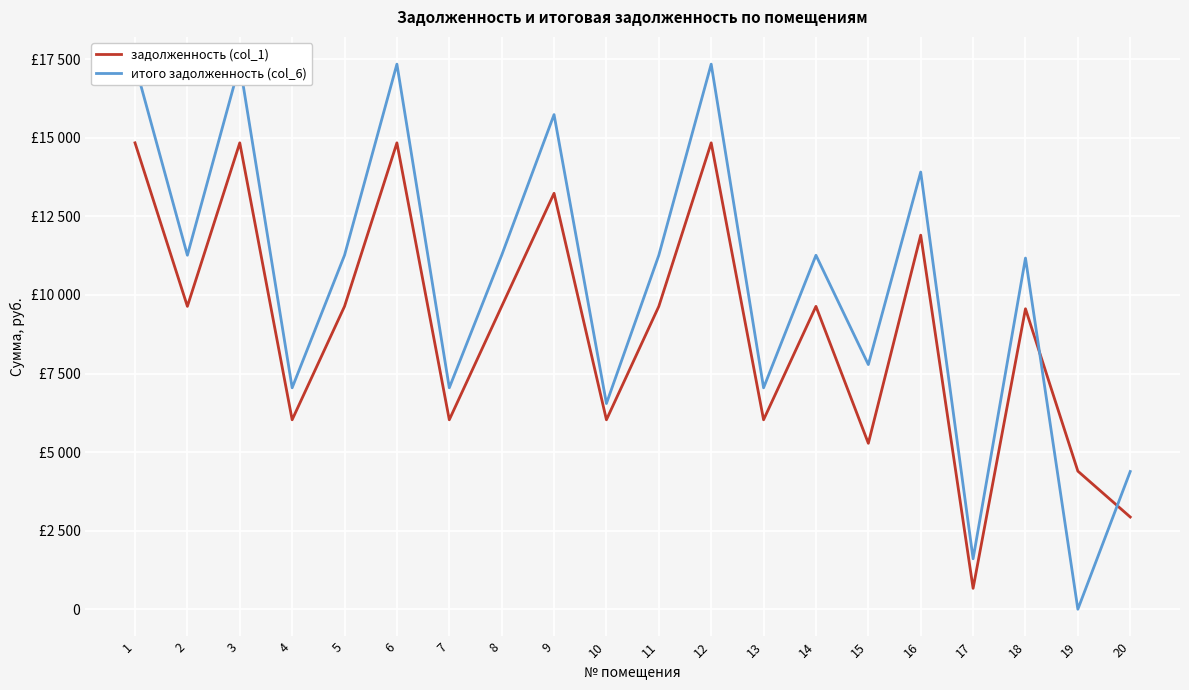

What is the difference between the итого задолженность (col_6) values at 2 and 16?

2647.9